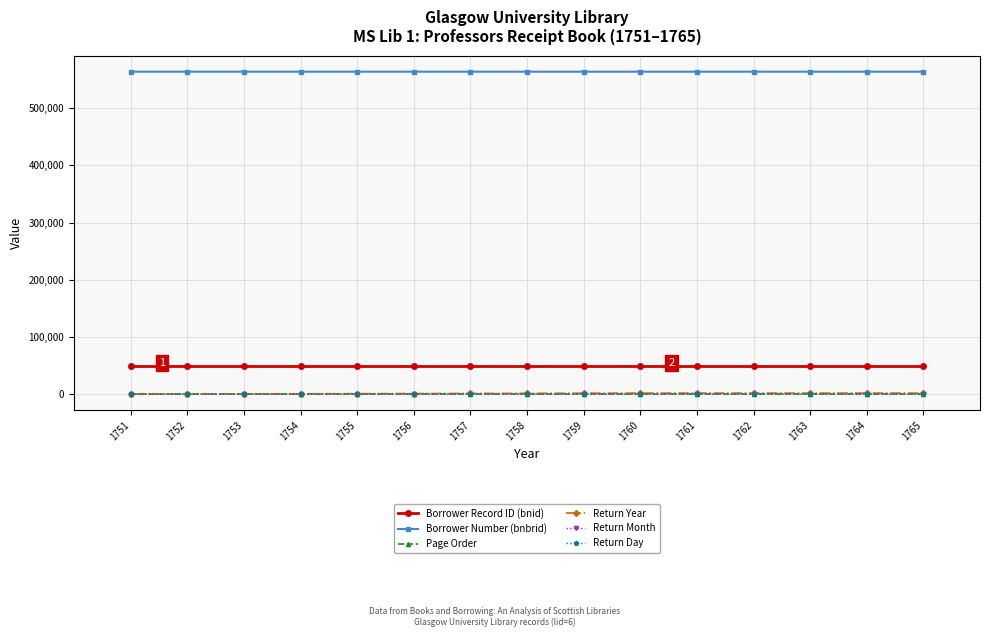

True or false: Borrower Record ID (bnid) and Return Month cross at least once.

False